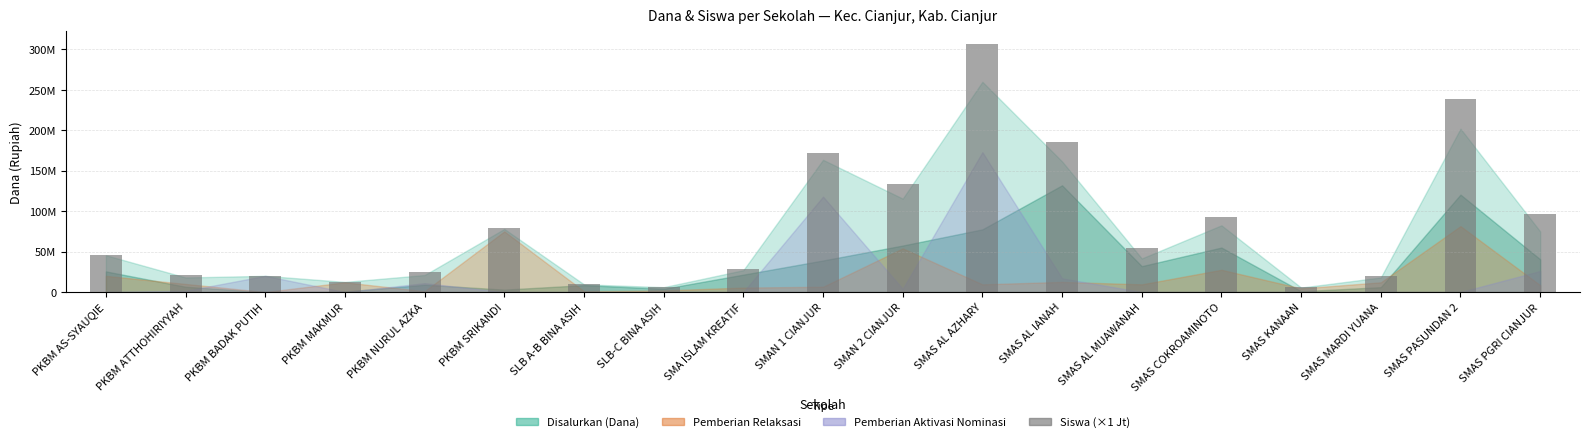

Reading left to right, list all the values displayed in this chart.

PKBM AS-SYAUQIE=46000000	PKBM ATTHOHIRIYYAH=21000000	PKBM BADAK PUTIH=20000000	PKBM MAKMUR=13000000	PKBM NURUL AZKA=25000000	PKBM SRIKANDI=79000000	SLB A-B BINA ASIH=10000000	SLB-C BINA ASIH=6000000	SMA ISLAM KREATIF=28000000	SMAN 1 CIANJUR=172000000	SMAN 2 CIANJUR=133000000	SMAS AL AZHARY=307000000	SMAS AL IANAH=186000000	SMAS AL MUAWANAH=55000000	SMAS COKROAMINOTO=93000000	SMAS KANAAN=6000000	SMAS MARDI YUANA=20000000	SMAS PASUNDAN 2=239000000	SMAS PGRI CIANJUR=97000000